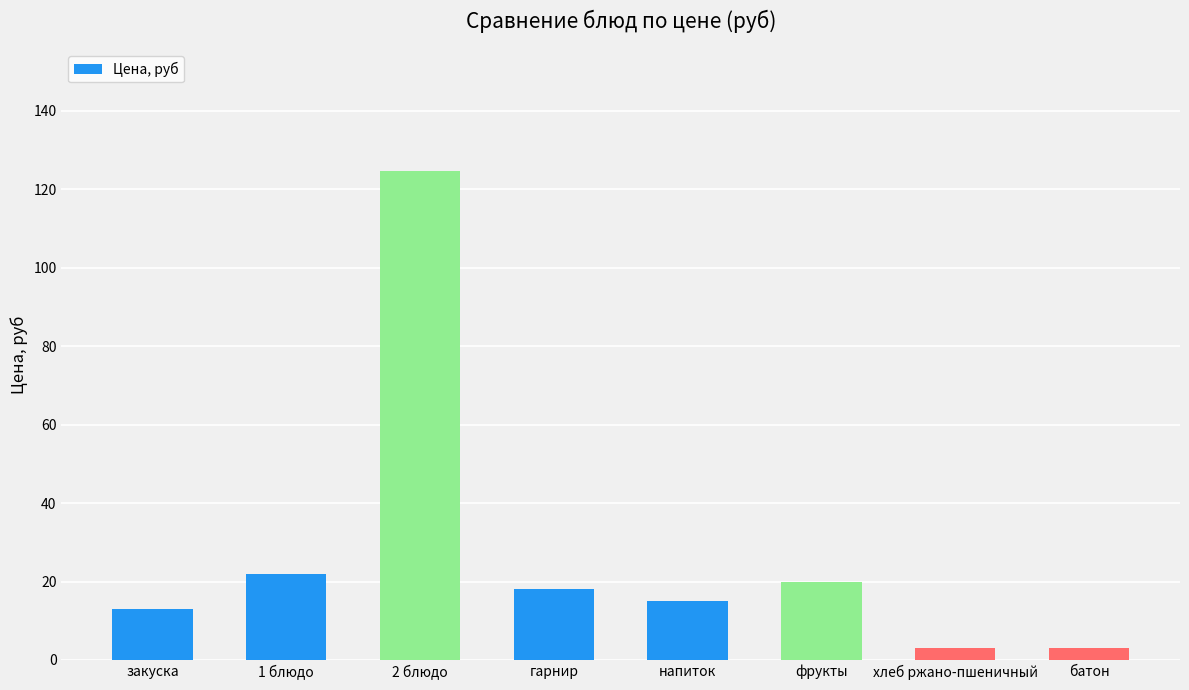

At which category does the chart reach its peak across all series?

2 блюдо